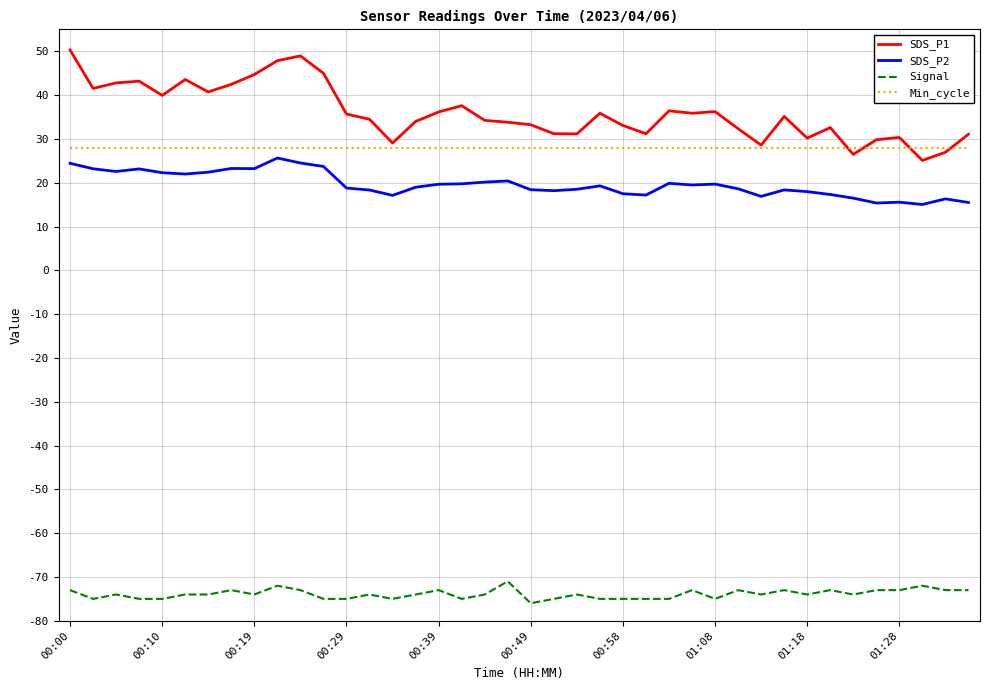

Which series has the largest range (max minus min)?

SDS_P1